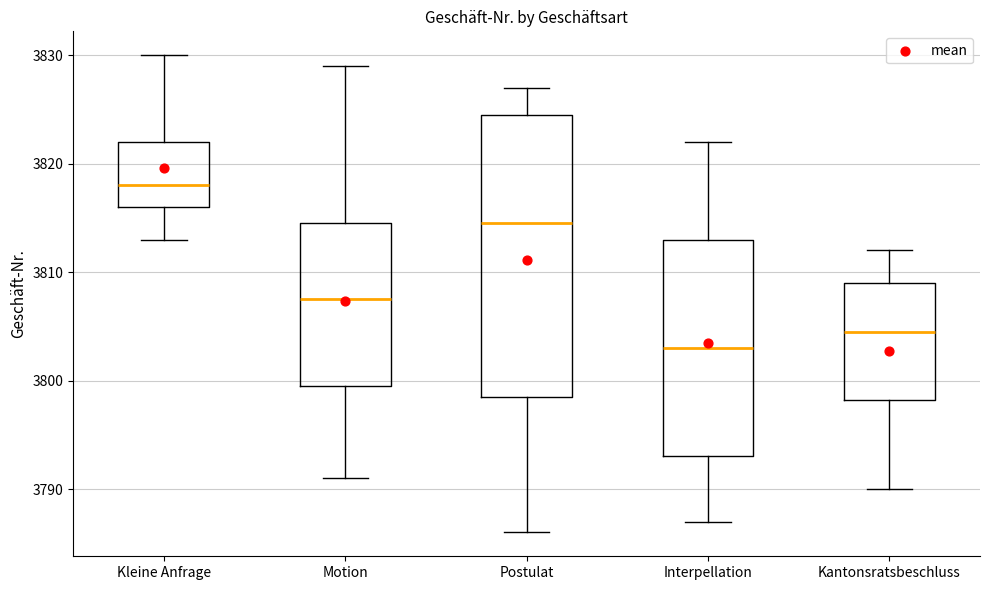

Reading left to right, transcribe this box plot: for each box, give where its median line is, the range the box spans, and where its two whiskers end, as read against the y-axis. The values are not printed on the chart, so give them approximately, as read against the axis.

Kleine Anfrage: median 3818, box 3816 to 3822, whiskers 3813 to 3830
Motion: median 3808, box 3800 to 3815, whiskers 3791 to 3829
Postulat: median 3815, box 3799 to 3825, whiskers 3786 to 3827
Interpellation: median 3803, box 3793 to 3813, whiskers 3787 to 3822
Kantonsratsbeschluss: median 3805, box 3798 to 3809, whiskers 3790 to 3812